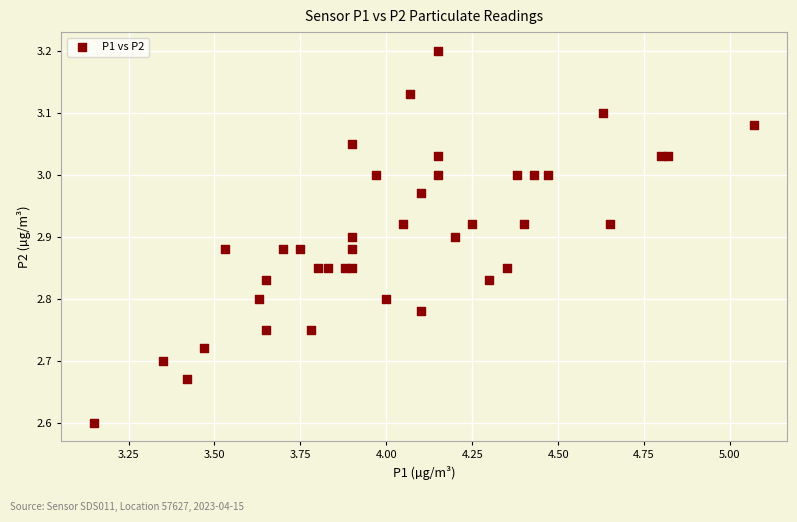

What Y value in the scatter plot is closest to 2?

2.6